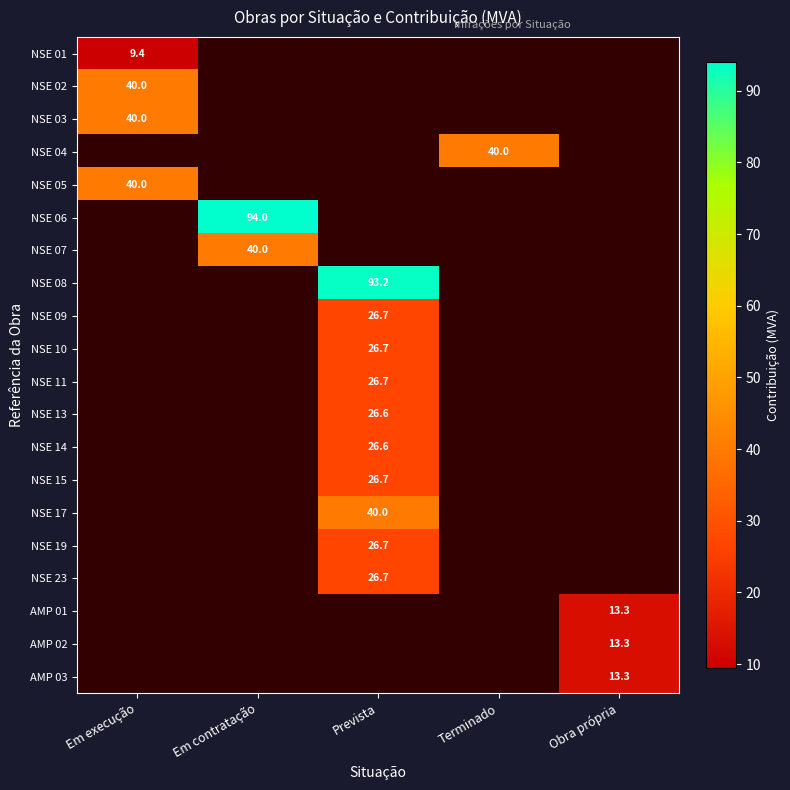

How many data points does each series have?

5